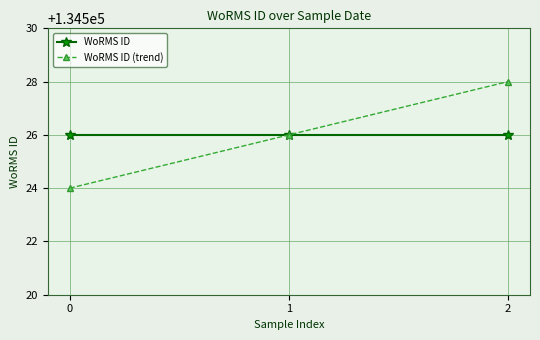

At which category does the chart reach its peak across all series?

2